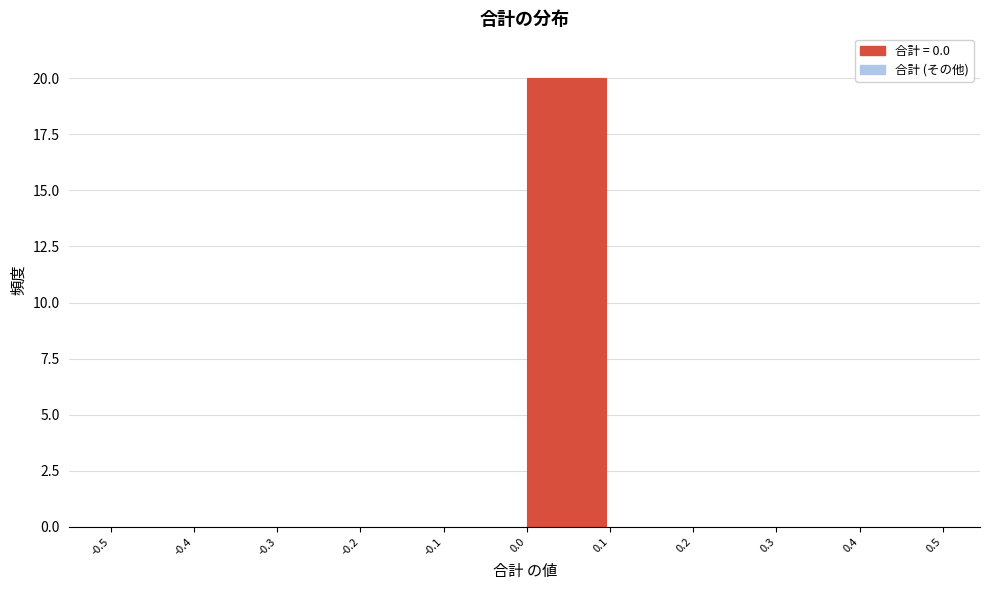

What is the height of the bar covering 0.0 to 0.1 on the x-axis? The values are not printed on the chart, so give them approximately, as read against the axis.

20